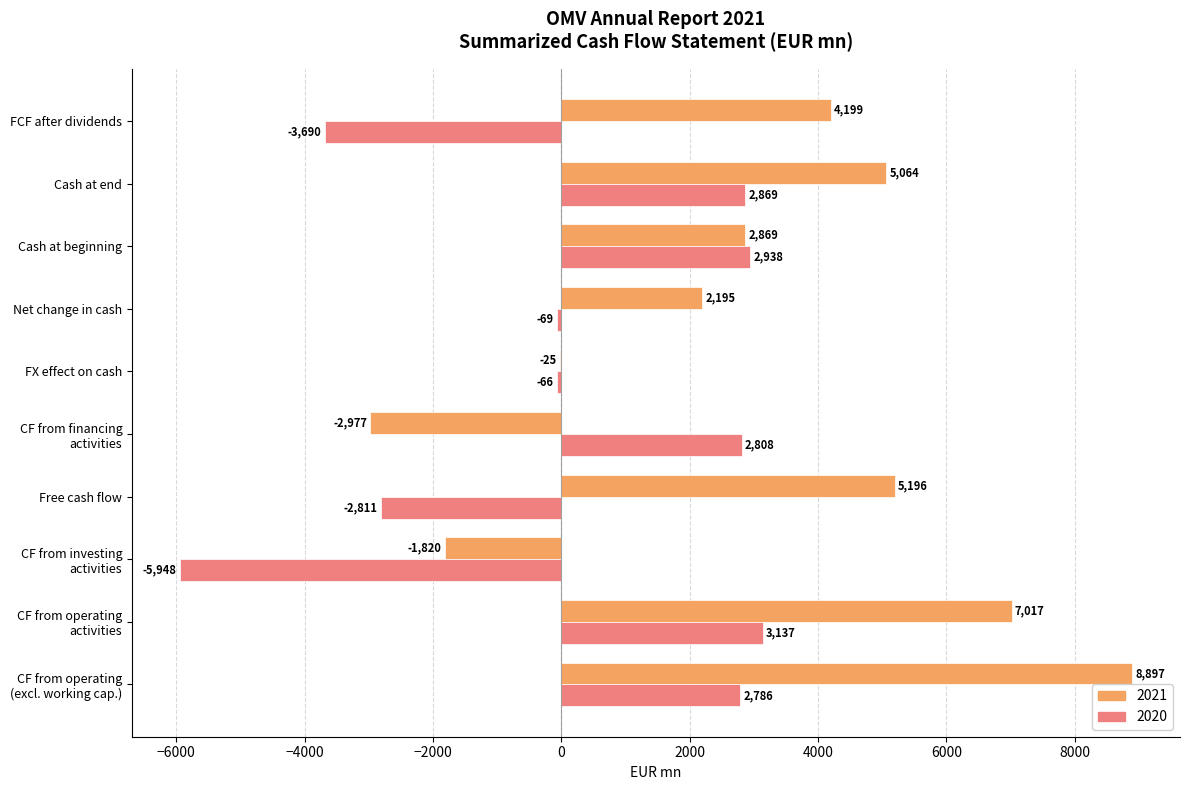

What is the sum of all 2021 values?

30615